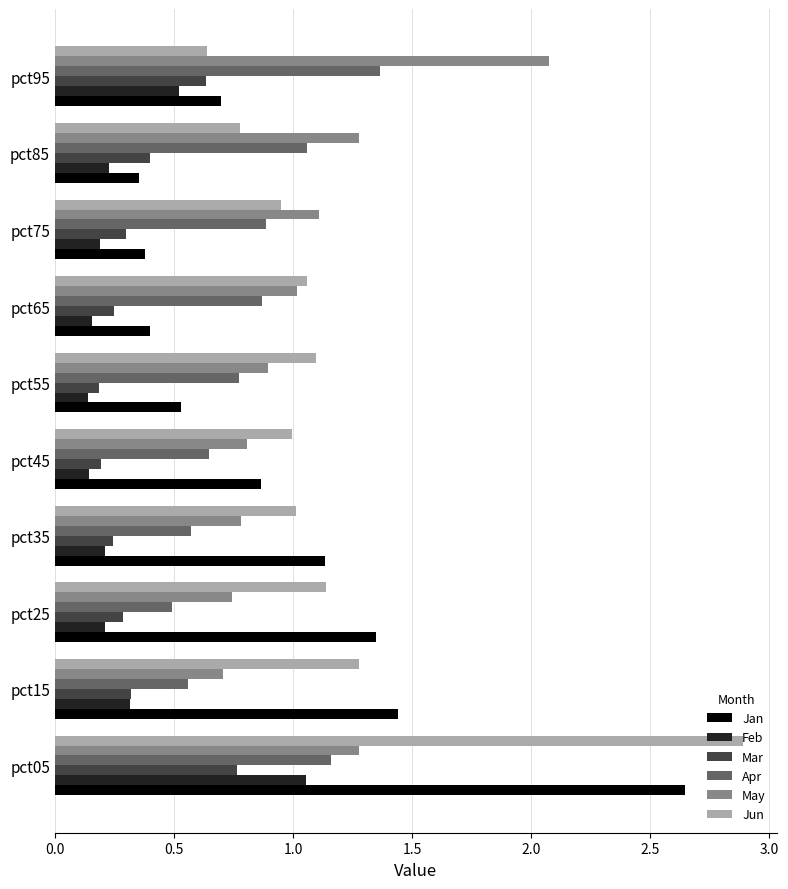

What is the greatest value displayed?

2.9